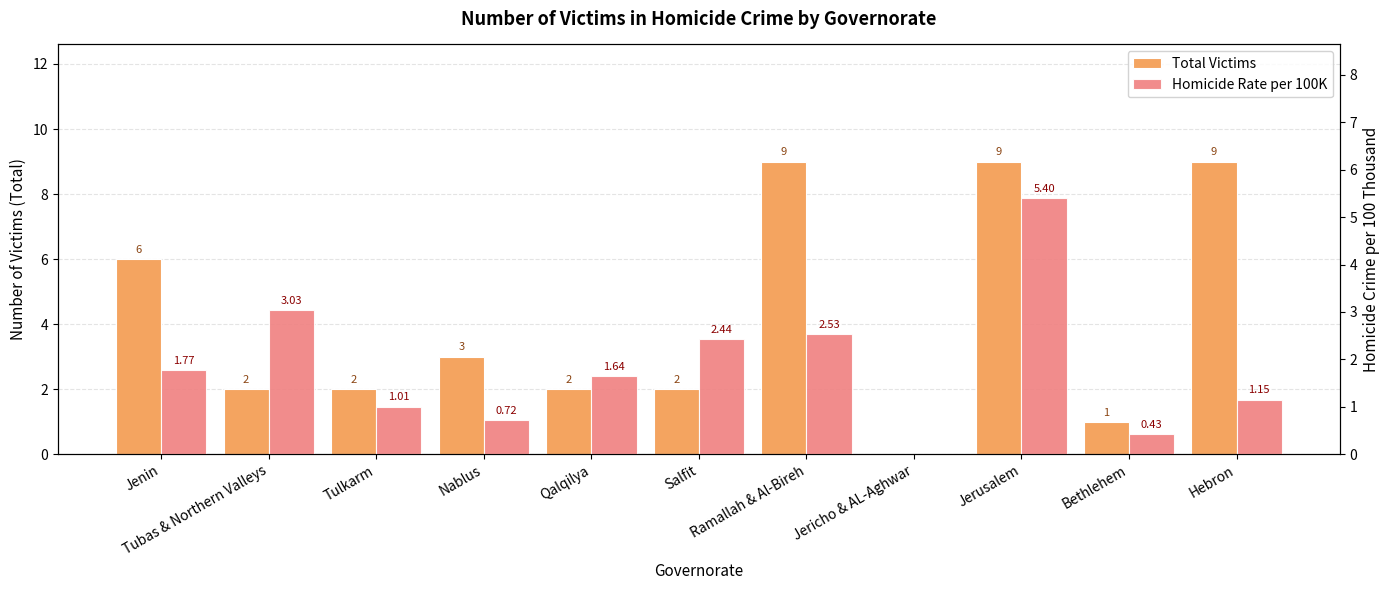

Which has a higher value, Ramallah & Al-Bireh or Qalqilya?

Ramallah & Al-Bireh